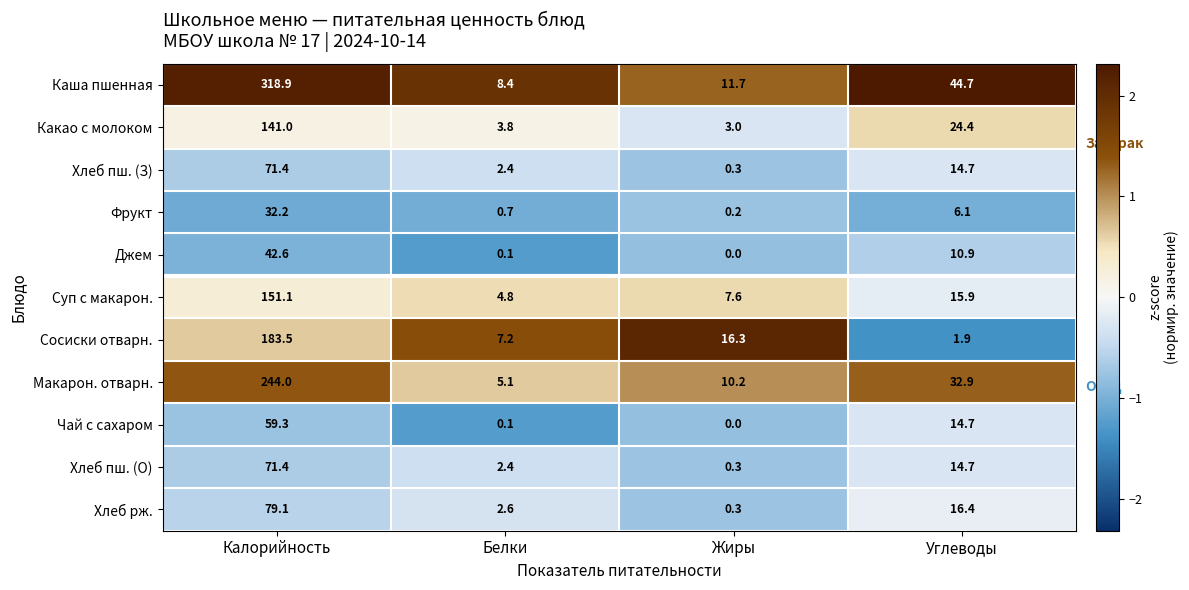

List the labels in order of Макарон. отварн. value, largest first.

Калорийность, Углеводы, Жиры, Белки